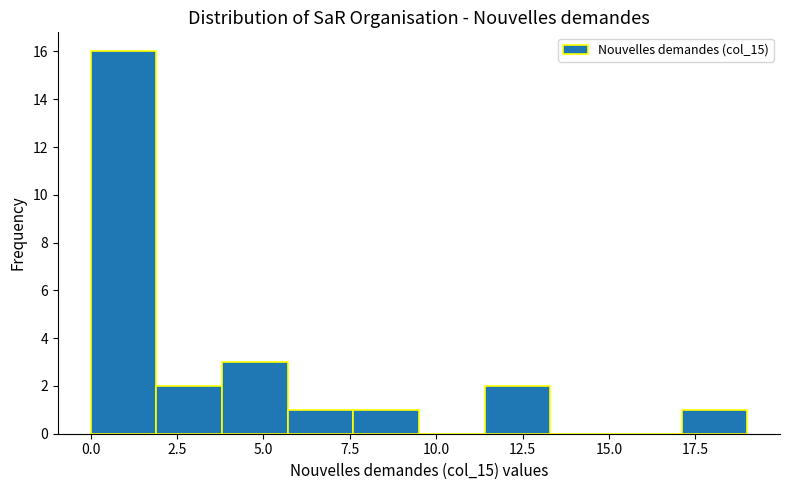

Read against the x-axis, roughly where is the centre of the tallest bar?

1.0